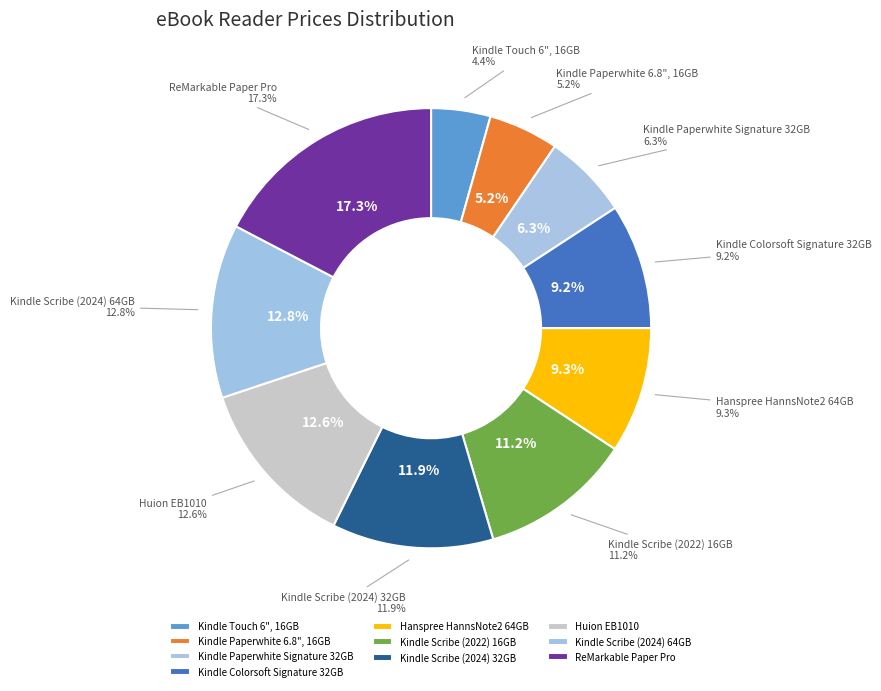

Combined, what portion of the pie is Kindle Colorsoft Signature 32GB and Kindle Paperwhite Signature 32GB?

15.5%